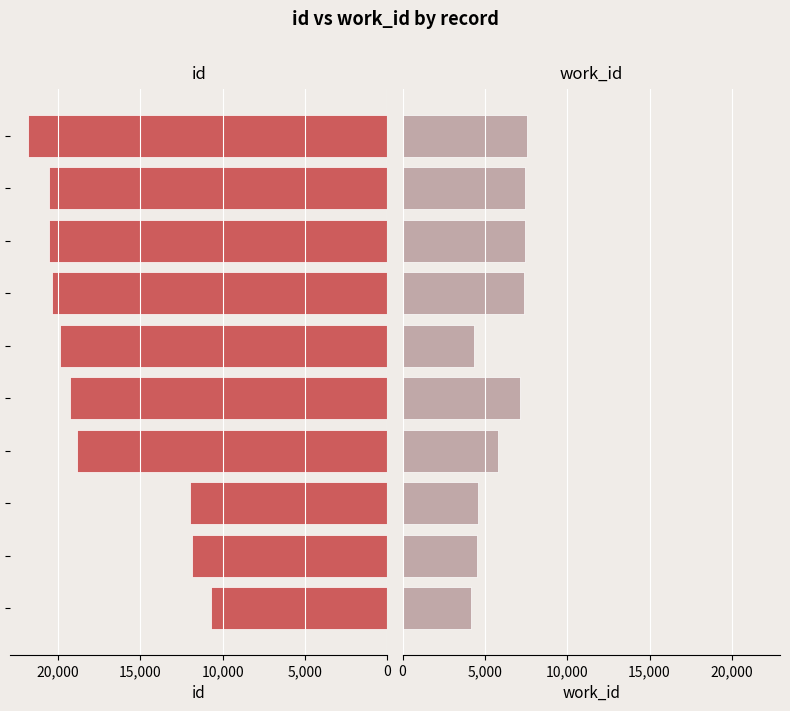

How many bars are there in each group?

2